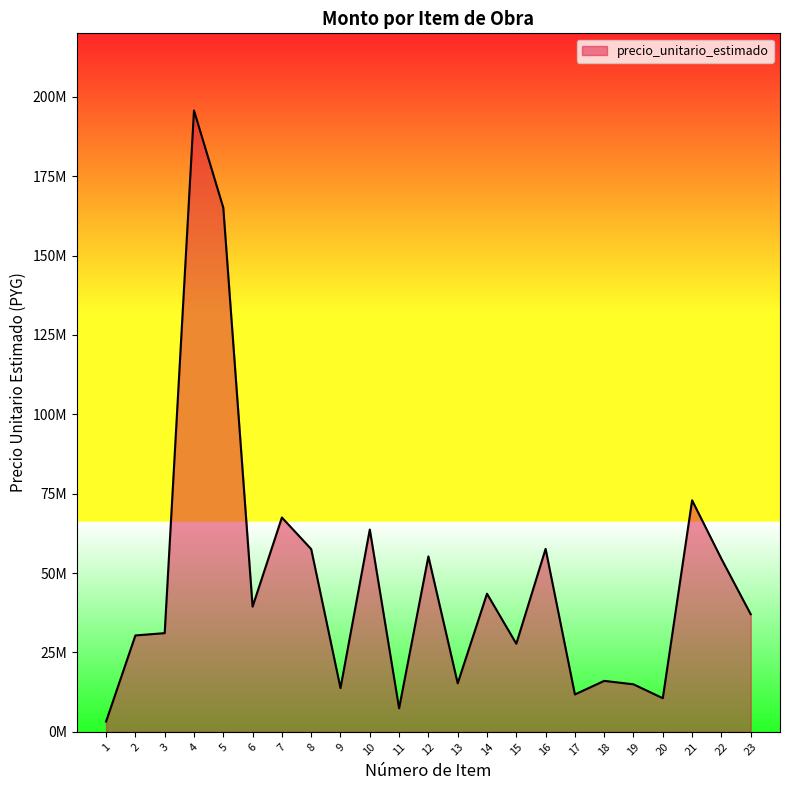

Where is the data nearest to the value 99467000?

21